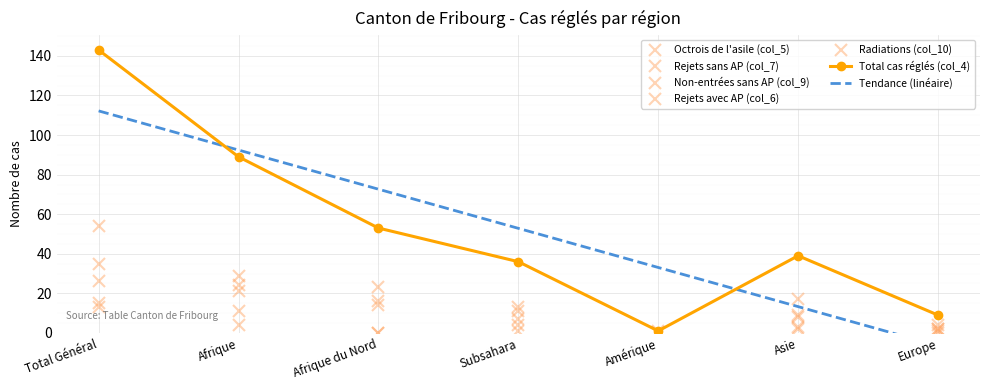

Reading left to right, list all the values displayed in this chart.

Total cas réglés (col_4): 143	89	53	36	1	39	9
Octrois de l'asile (col_5): 15	11	0	11	0	2	2
Rejets sans AP (col_7): 26	21	14	7	0	3	1
Non-entrées sans AP (col_9): 54	29	16	13	1	17	4
Rejets avec AP (col_6): 13	4	0	4	0	9	0
Radiations (col_10): 35	24	23	1	0	8	2